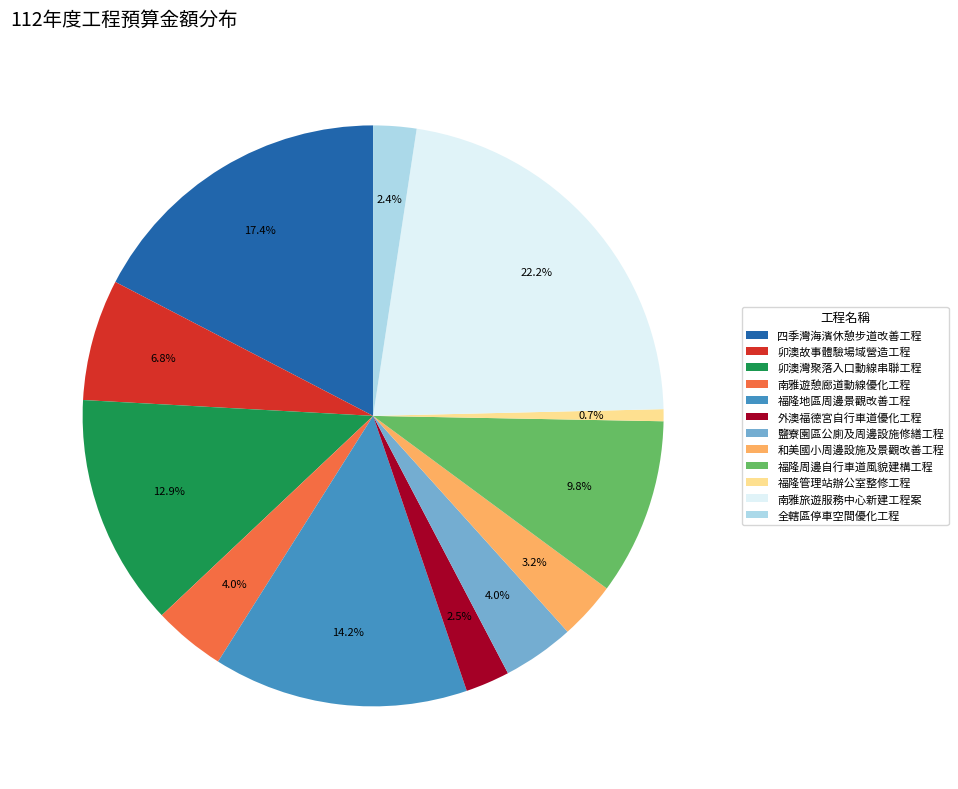

Is it true that 南雅旅遊服務中心新建工程案 is 22% of the pie?

True